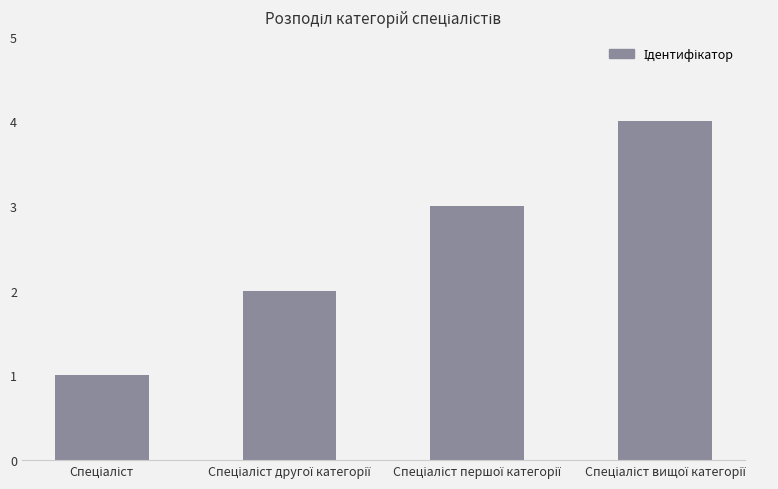

Does the chart contain stacked bars?

No